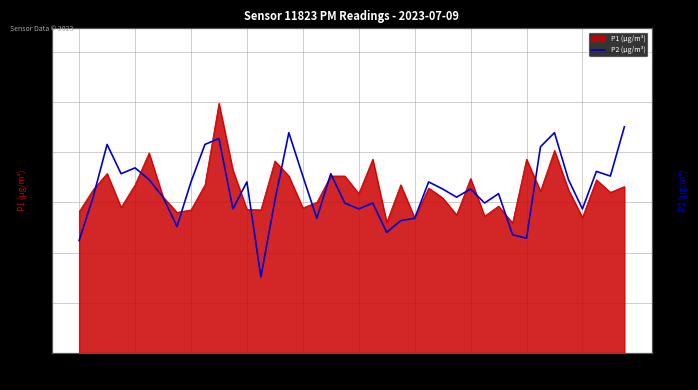

What is the average value?

5.1